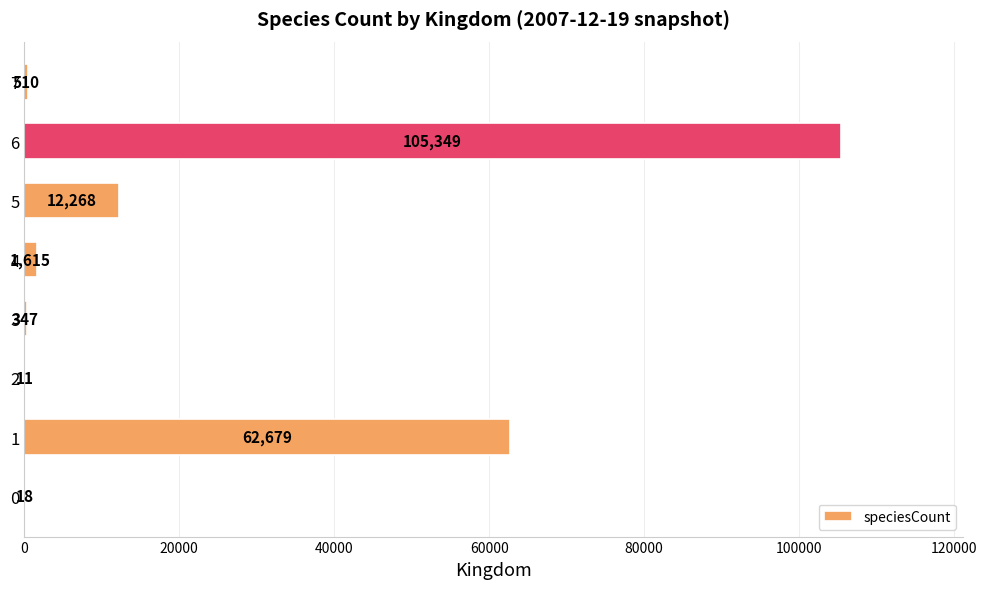

Are the bars grouped side by side (vs. stacked)?

No